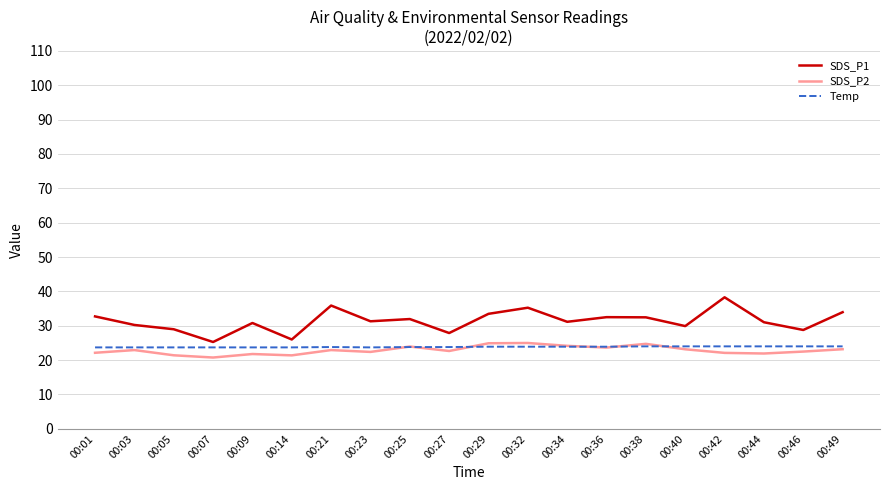

What is the spread (max minus min) of values at 00:09?

9.0